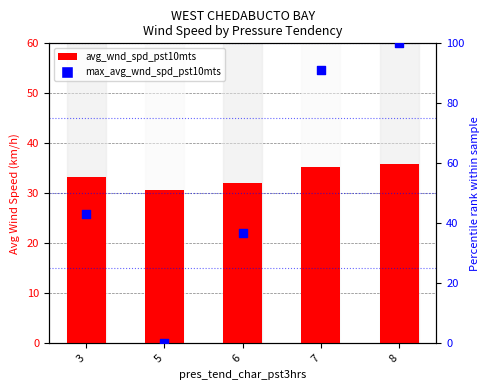

What is the total value across all series at 8?

135.9